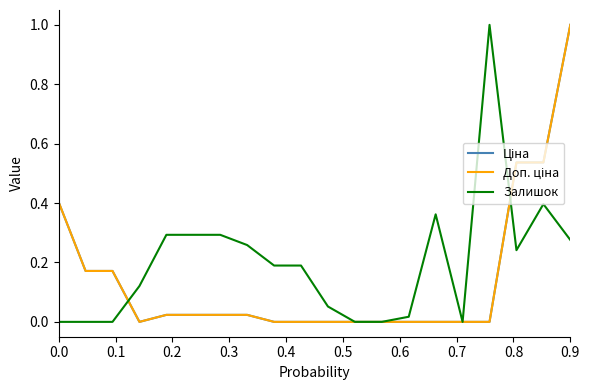

Does the chart have visible grid lines?

No